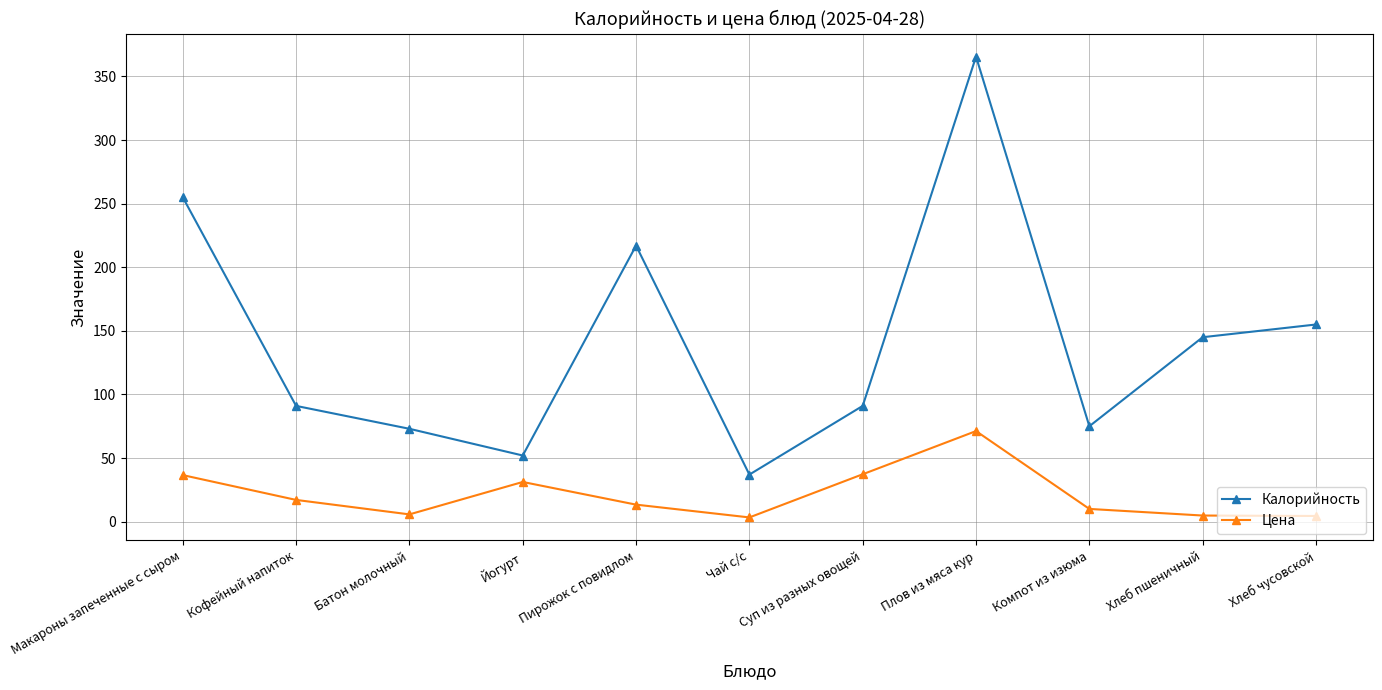

Rank the series at Плов из мяса кур from lowest to highest value.

Цена, Калорийность